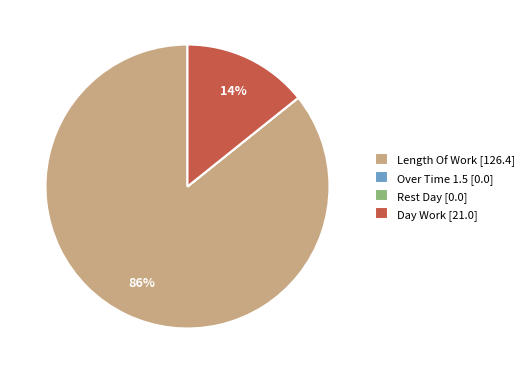

True or false: Day Work [21.0] accounts for 14% of the total.

True